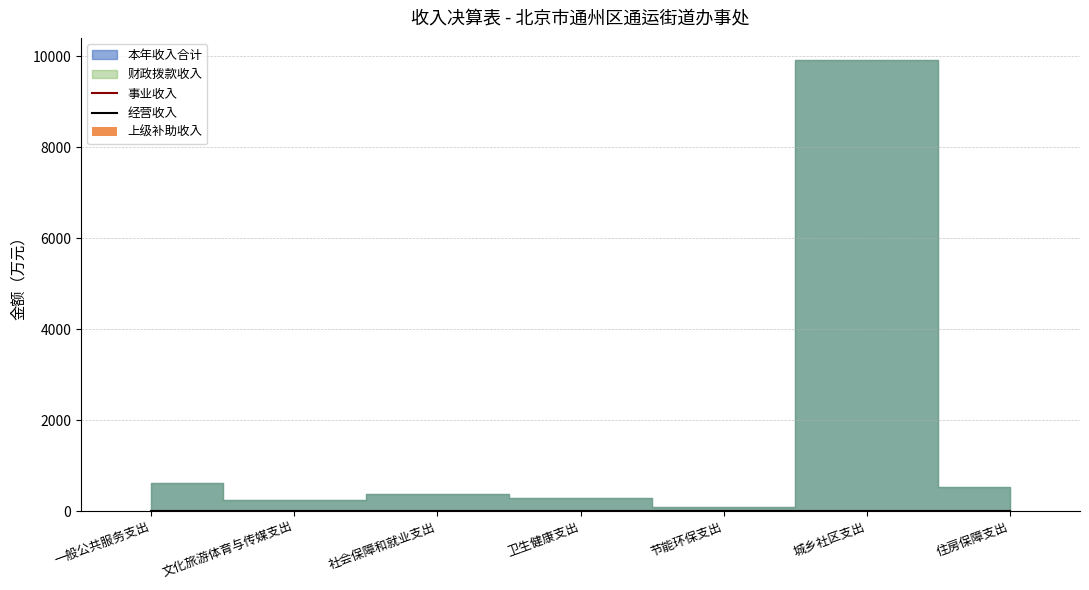

At how many categories does at least one series exceed 4369?

1